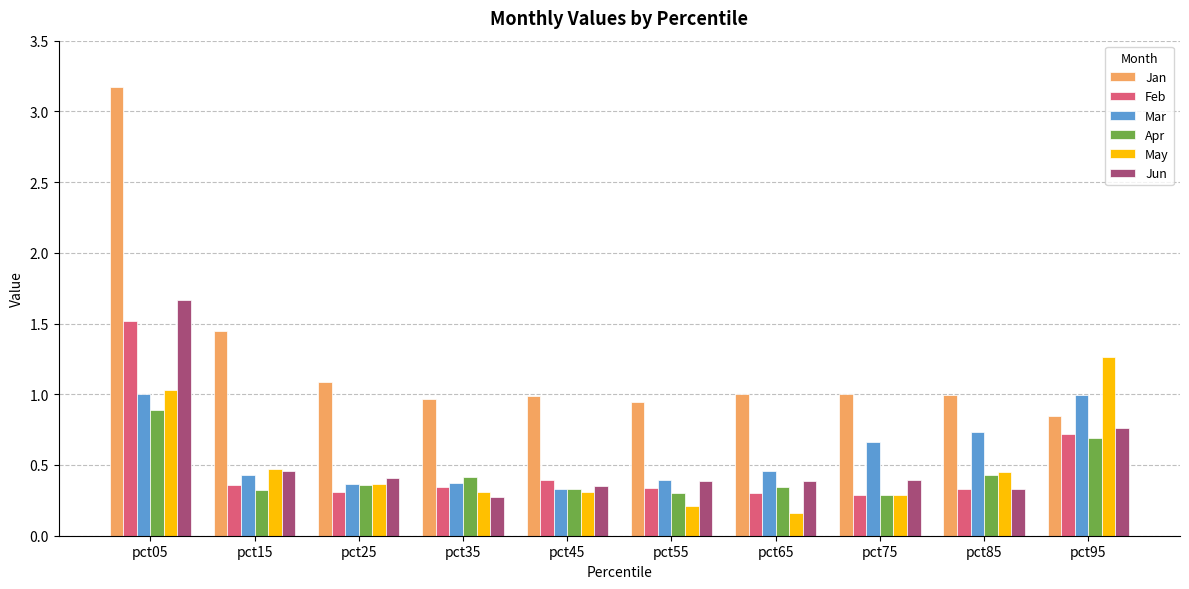

What is the maximum value shown in the chart?

3.2